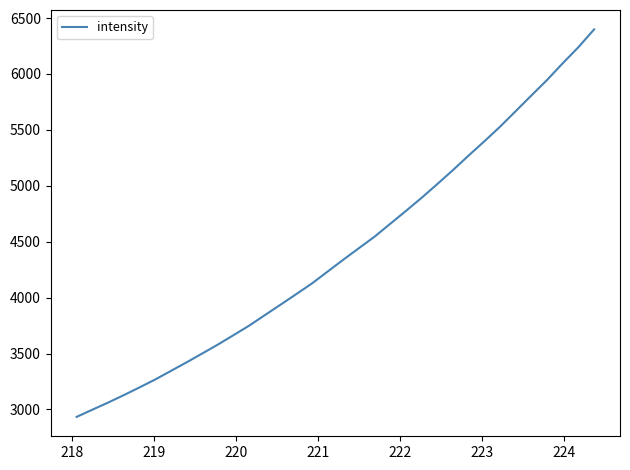

How many values exceed 4339?

17